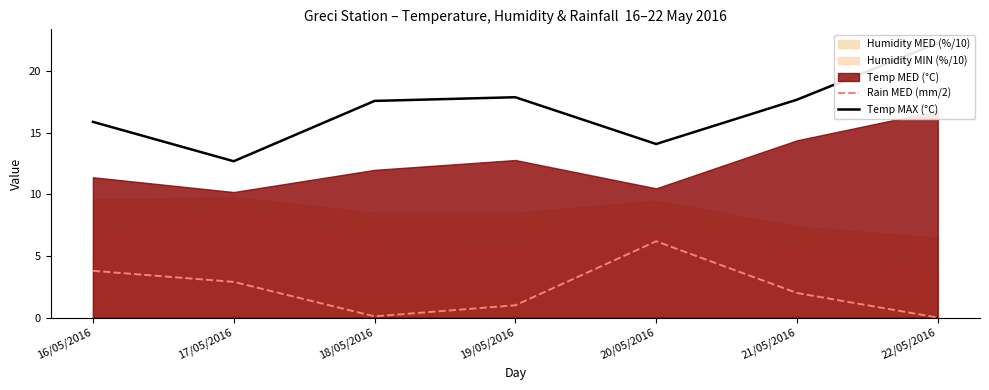

What is the difference between the maximum and minimum values in the Rain MED (mm/2) series?

6.2